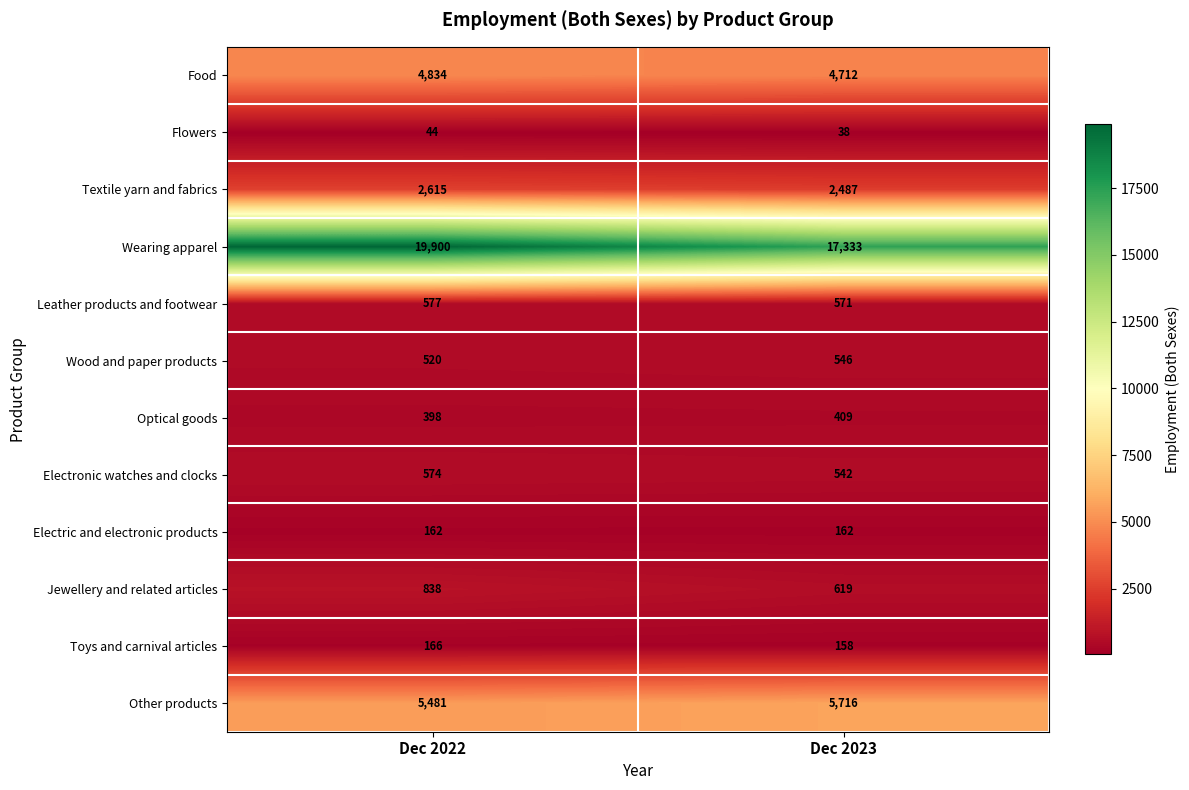

At which label does Electronic watches and clocks reach its minimum?

Dec 2023